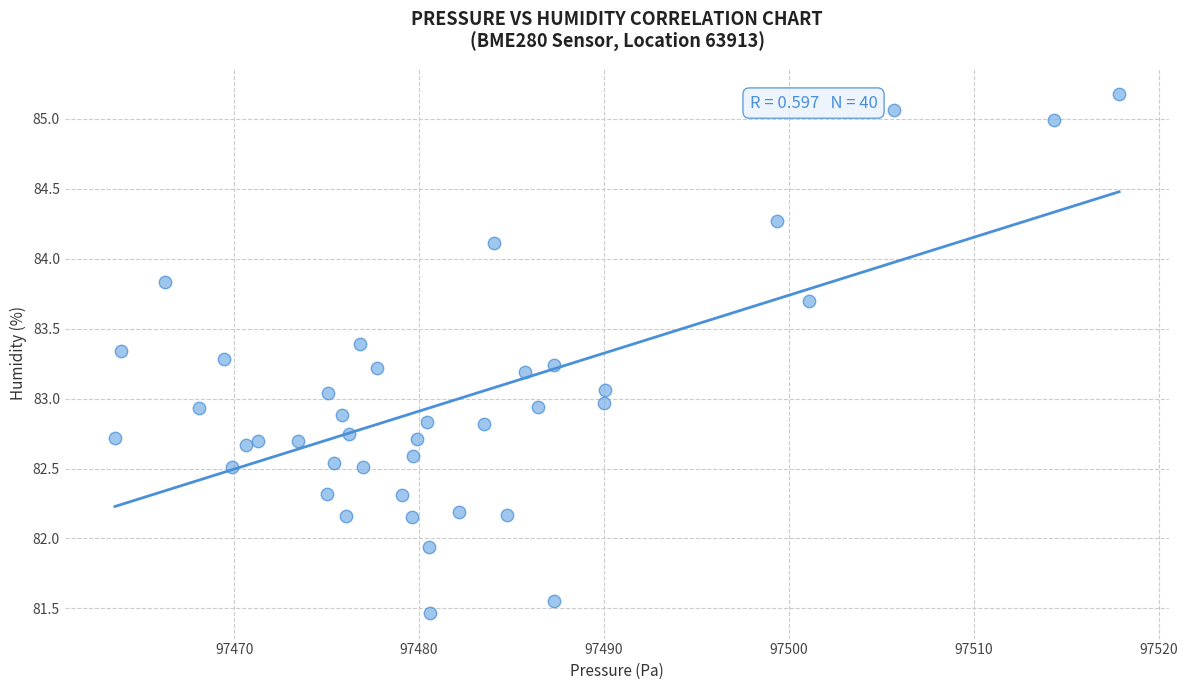

What is the range of Y values (max minus min)?

3.7